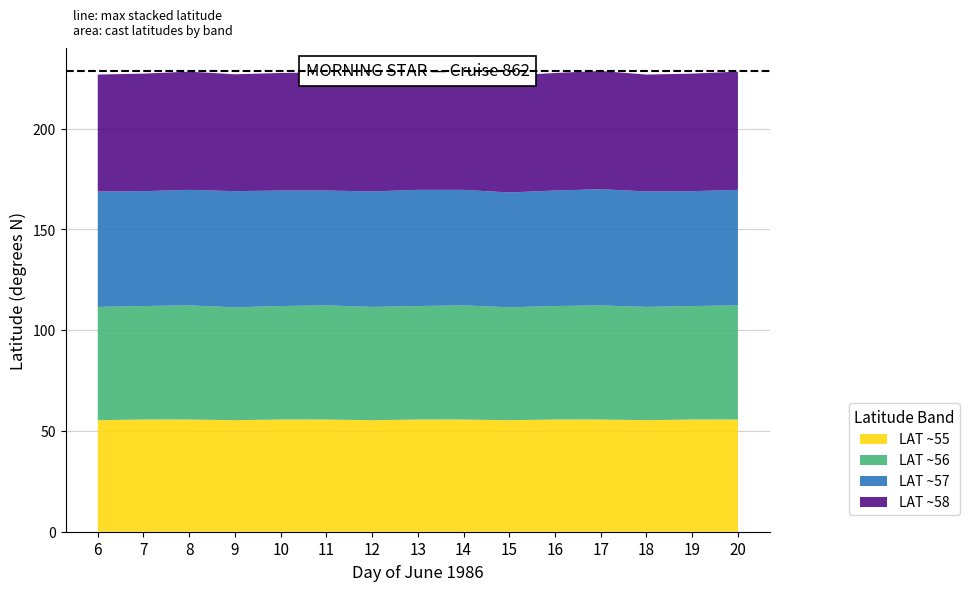

Reading left to right, extract all data points from this chart.

LAT ~55: 6=55.4	7=55.7	8=55.7	9=55.4	10=55.7	11=55.7	12=55.4	13=55.7	14=55.7	15=55.4	16=55.7	17=55.7	18=55.4	19=55.7	20=55.7
LAT ~56: 6=56.2	7=56.3	8=56.7	9=56.0	10=56.3	11=56.7	12=56.2	13=56.3	14=56.7	15=56.0	16=56.3	17=56.7	18=56.2	19=56.3	20=56.7
LAT ~57: 6=57.3	7=57.0	8=57.3	9=57.7	10=57.3	11=57.0	12=57.3	13=57.7	14=57.3	15=57.0	16=57.3	17=57.7	18=57.3	19=57.0	20=57.3
LAT ~58: 6=58.0	7=58.3	8=58.7	9=58.0	10=58.3	11=58.7	12=58.0	13=58.3	14=58.7	15=58.0	16=58.3	17=58.7	18=58.0	19=58.3	20=58.7